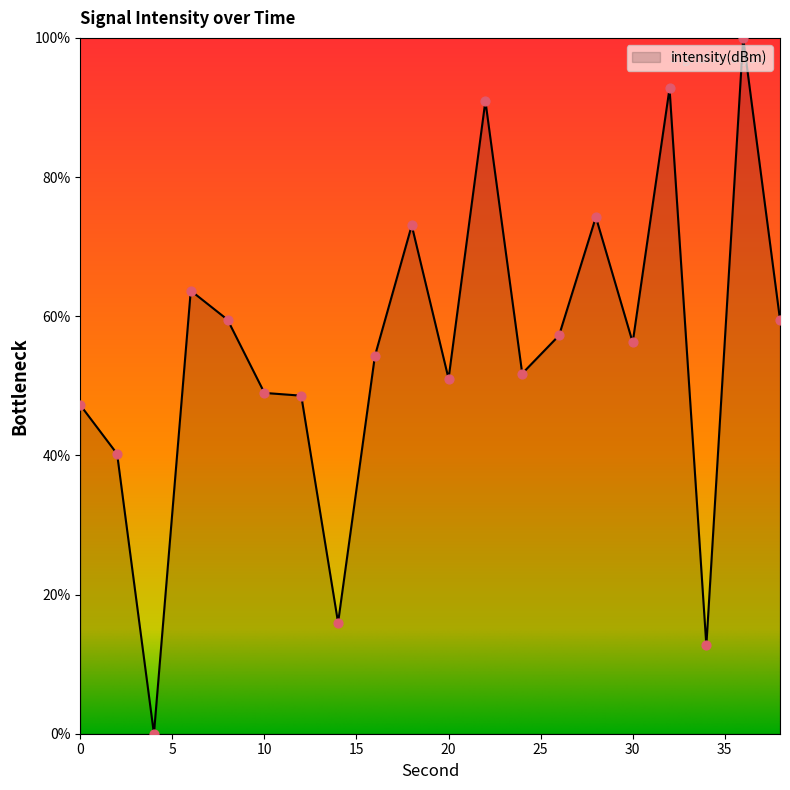

What is the maximum value shown in the chart?

100.0